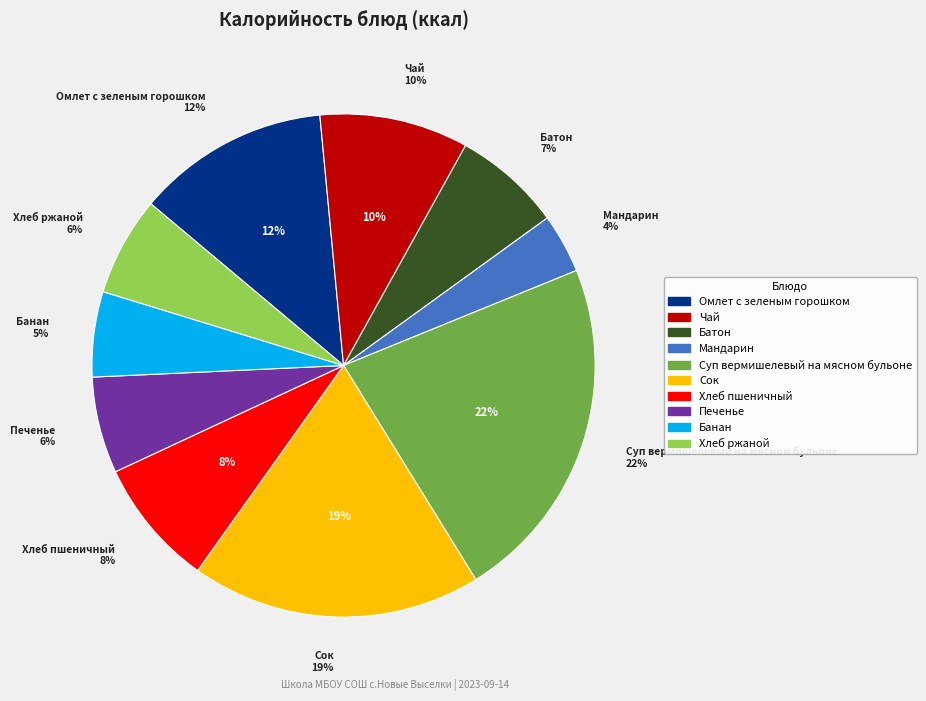

The Хлеб ржаной slice represents 6% of the pie. True or false?

True